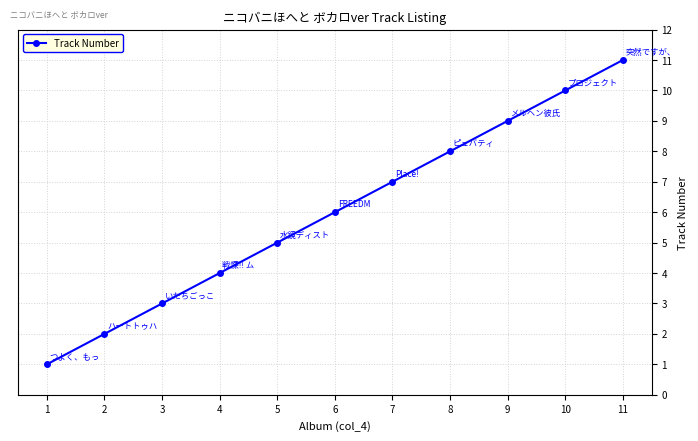

What is the value of the 11th point from the left?

11